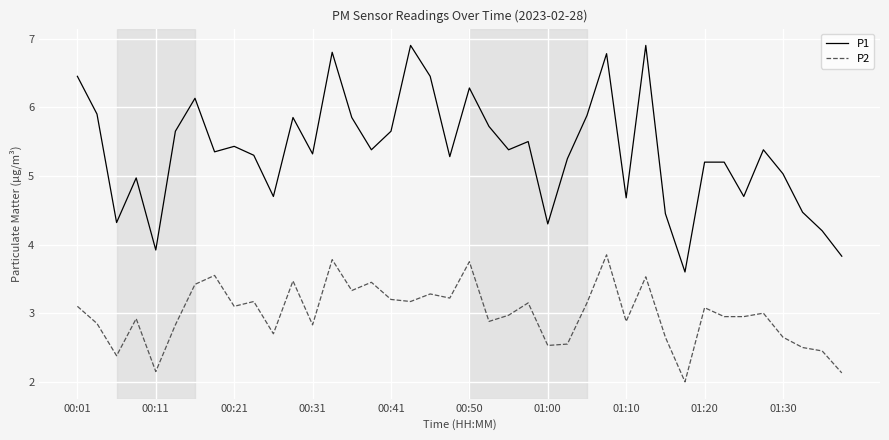

What is the difference between the maximum and minimum values in the P1 series?

3.3